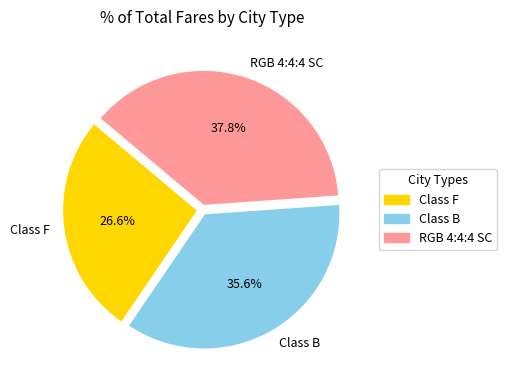

To the nearest percent, what percentage of the pie is RGB 4:4:4 SC?

38%